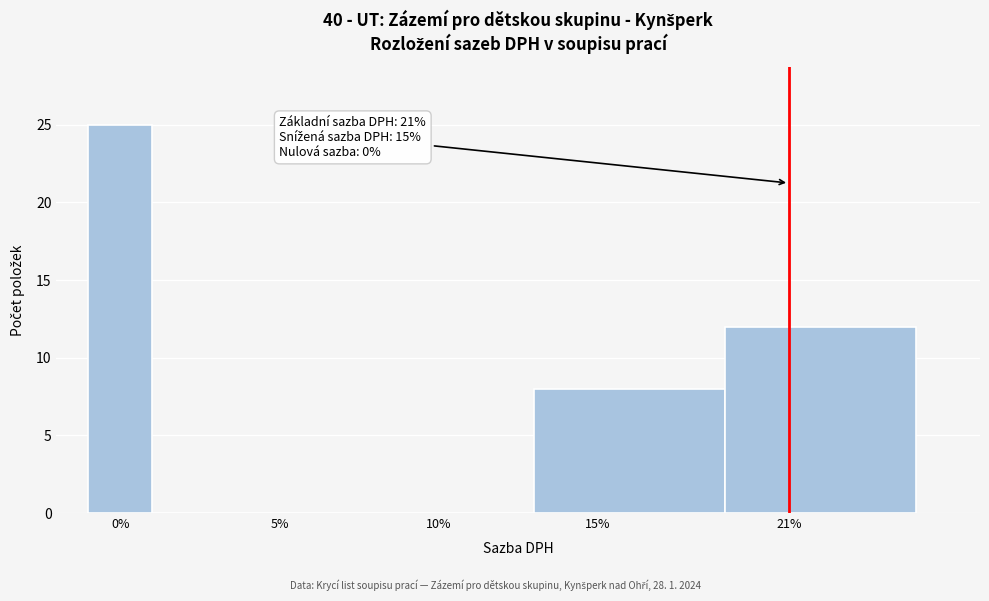

Reading right to left, list all the values displayed in this chart.

21%=12	15%=8	10%=0	5%=0	0%=25